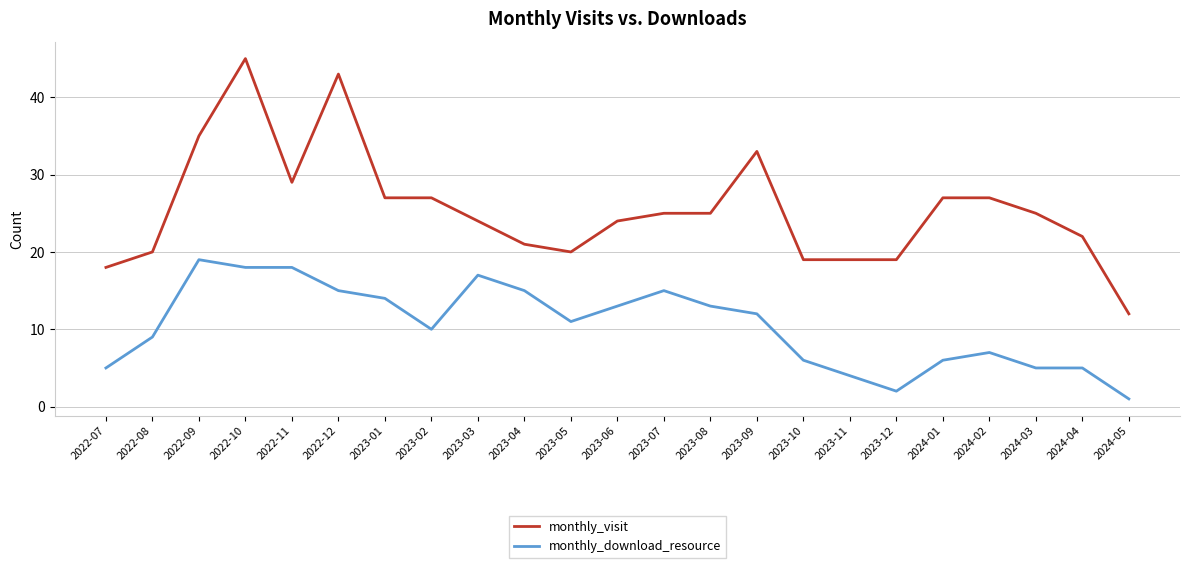

Reading left to right, list all the values displayed in this chart.

monthly_visit: 18	20	35	45	29	43	27	27	24	21	20	24	25	25	33	19	19	19	27	27	25	22	12
monthly_download_resource: 5	9	19	18	18	15	14	10	17	15	11	13	15	13	12	6	4	2	6	7	5	5	1